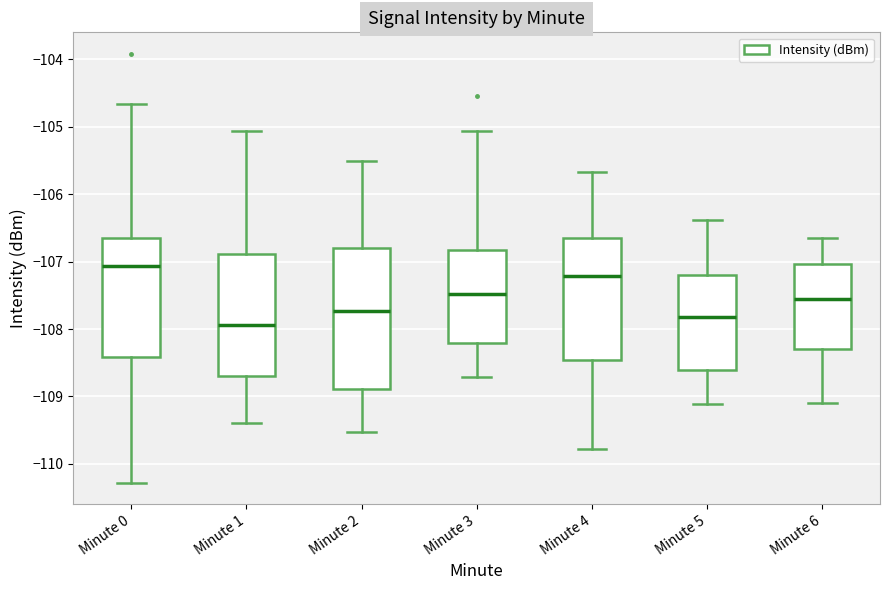

Comparing the boxes themselves (not the whiskers), which one is the tallest?

Minute 2